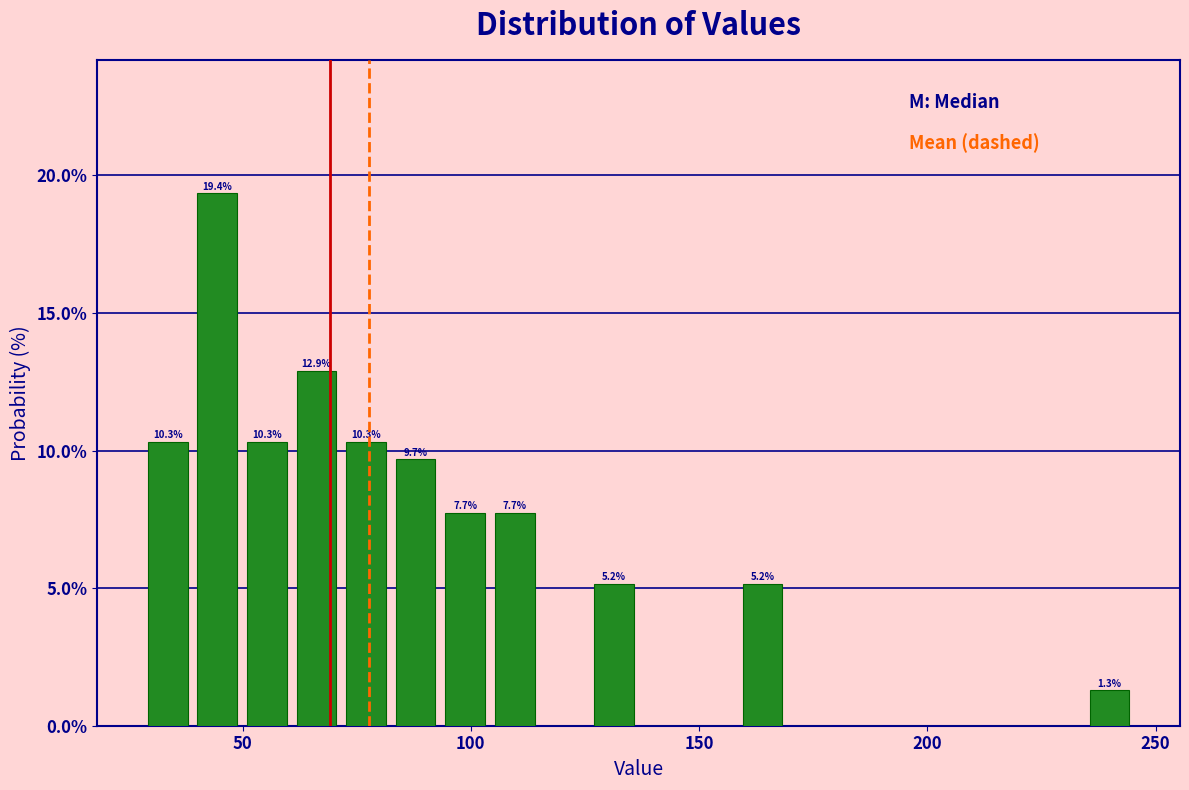

Around what value on the x-axis is the tallest bar? Give the approximate position of its centre, as read against the axis.

45